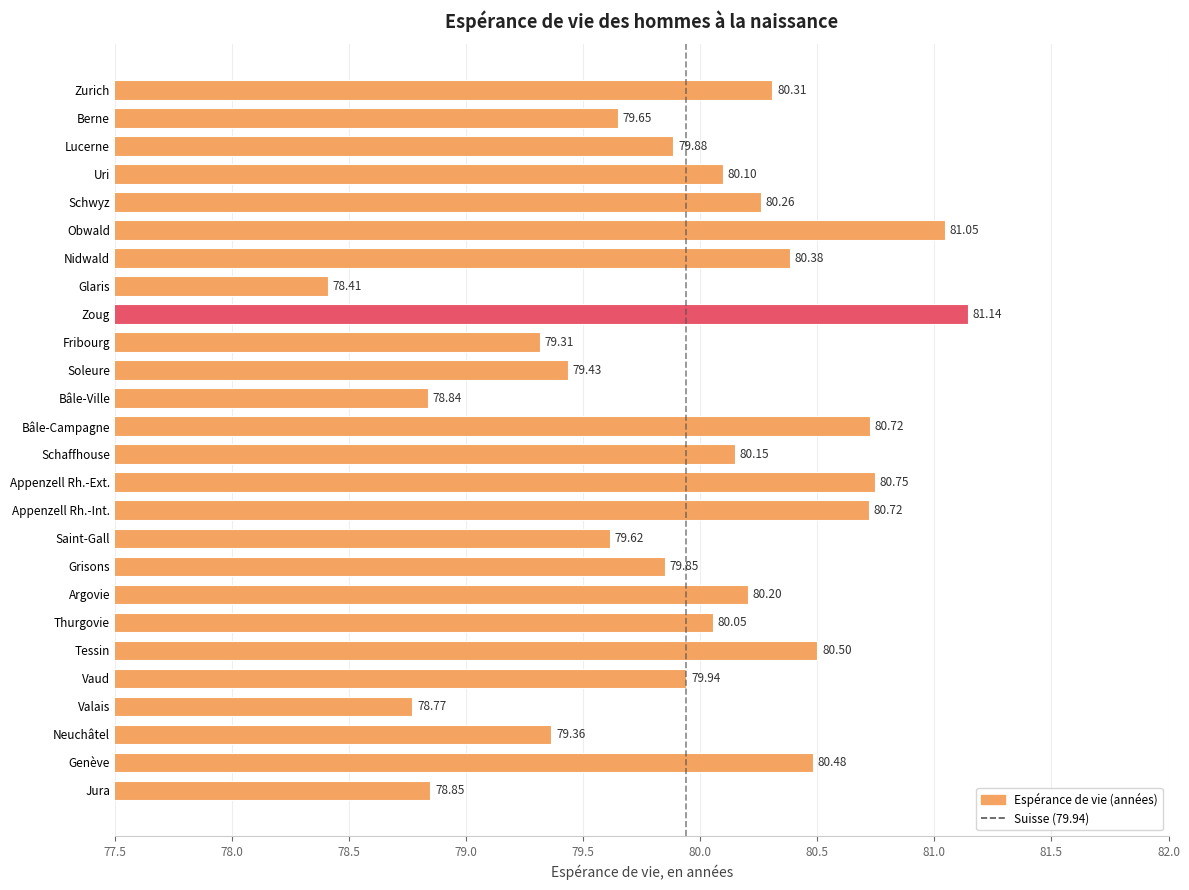

What is the approximate value at Appenzell Rh.-Int.?

80.7